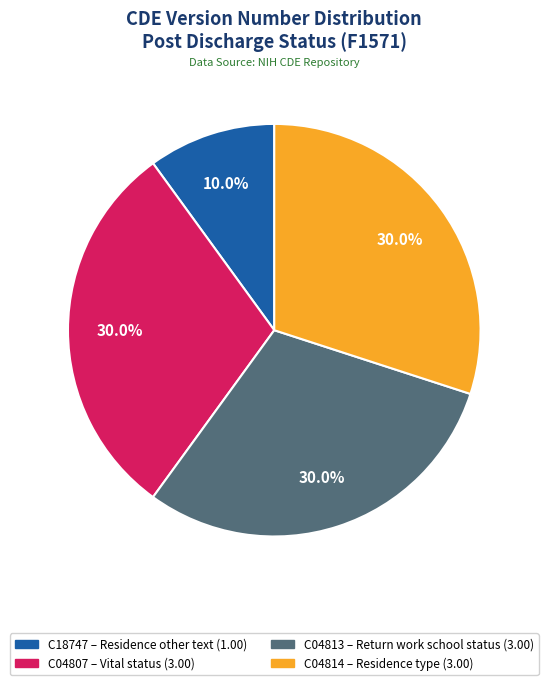

How many segments does this pie chart have?

4